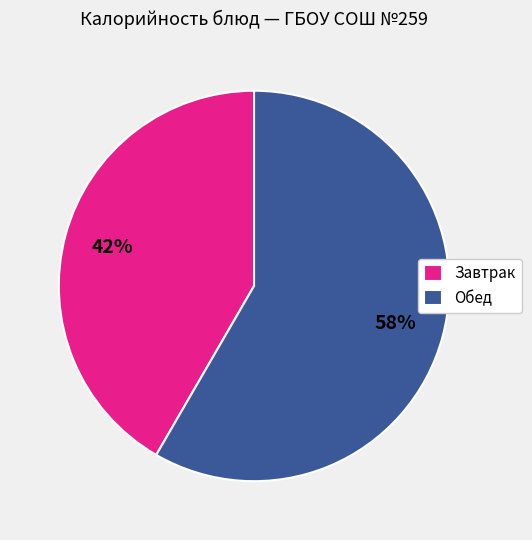

True or false: Обед accounts for 71% of the total.

False